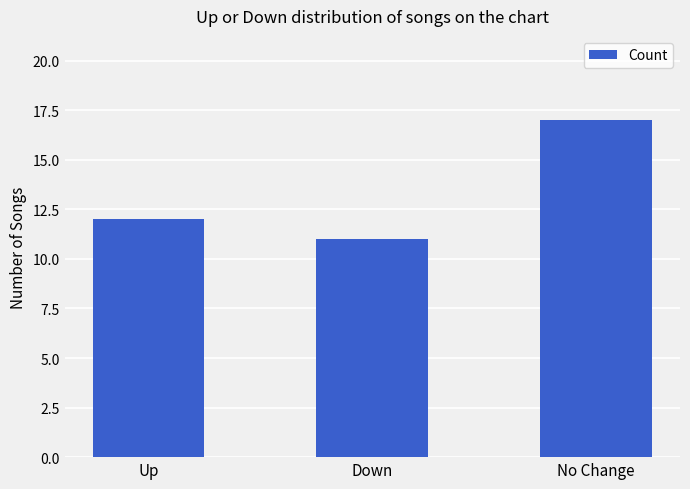

What is the average value?

13